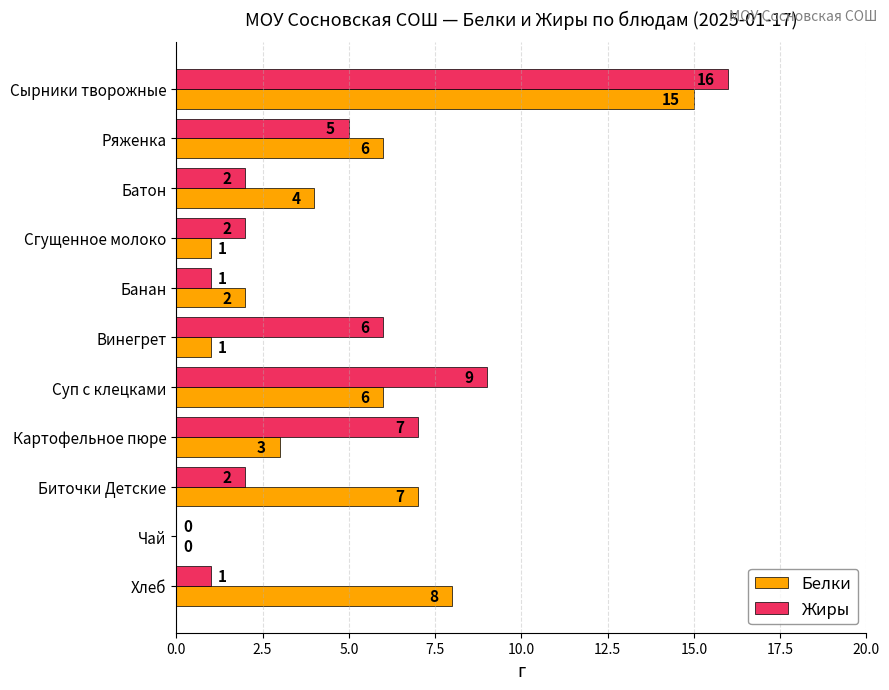

How many series are shown in this chart?

2